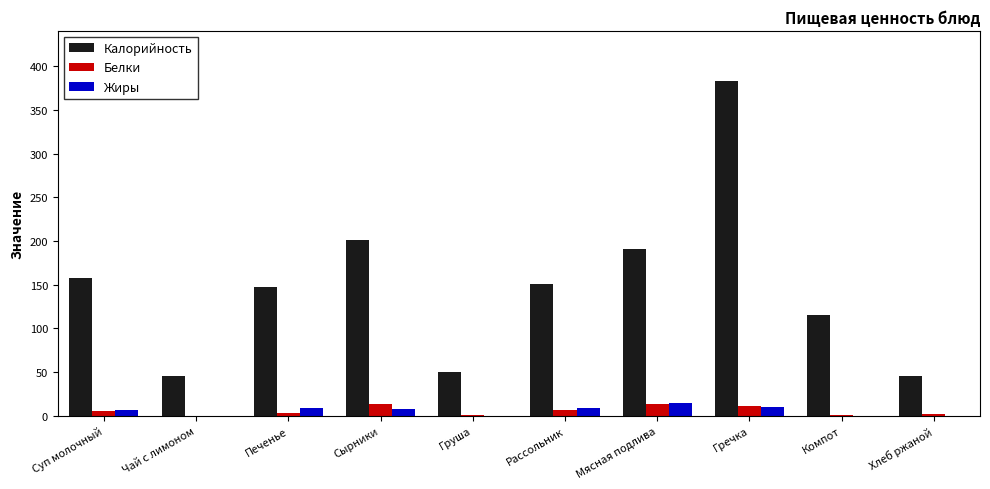

At which label is Калорийность closest to 214?

Сырники